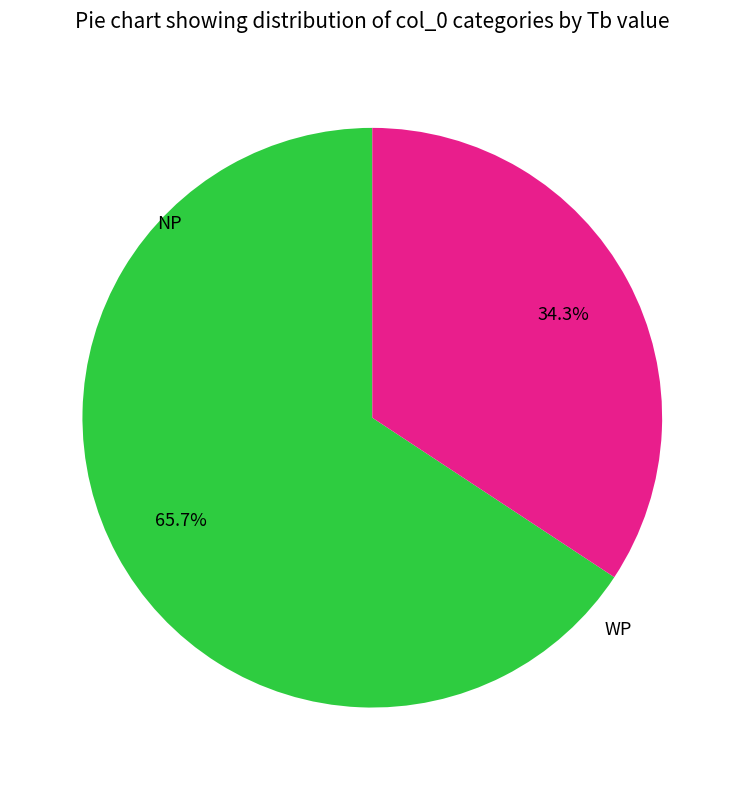

Does any single category account for the majority?

Yes